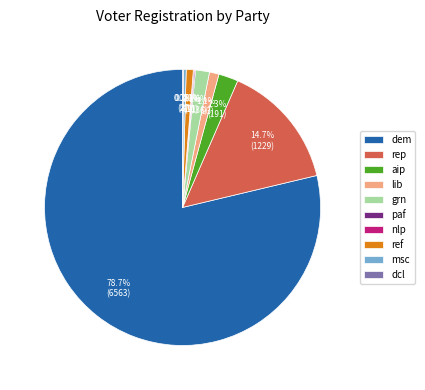

To the nearest percent, what is the difference between the largest and smallest slice percentages?

79%